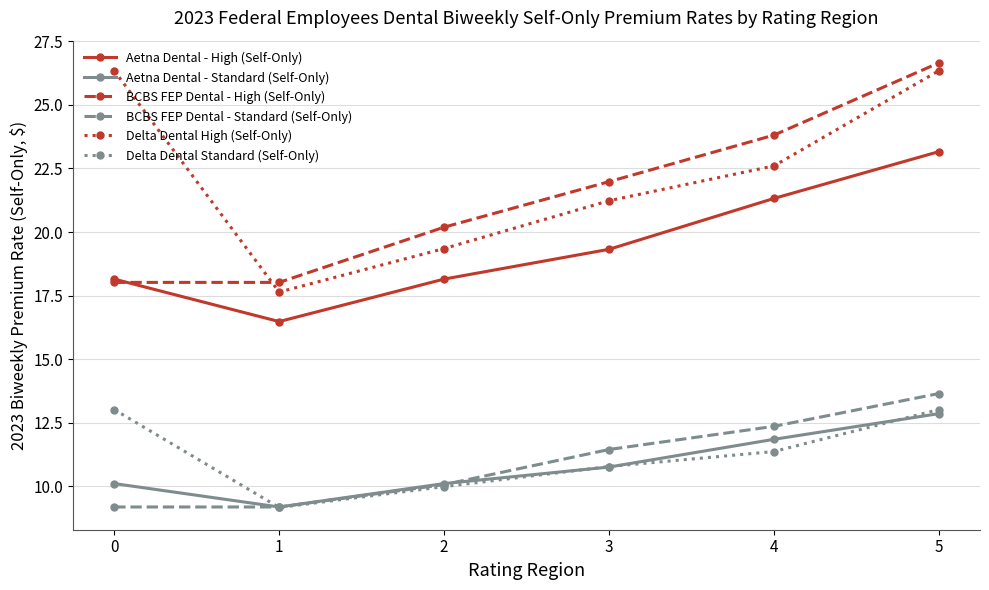

What is the value of the Aetna Dental - High (Self-Only) point at the 4th from the left?

19.3